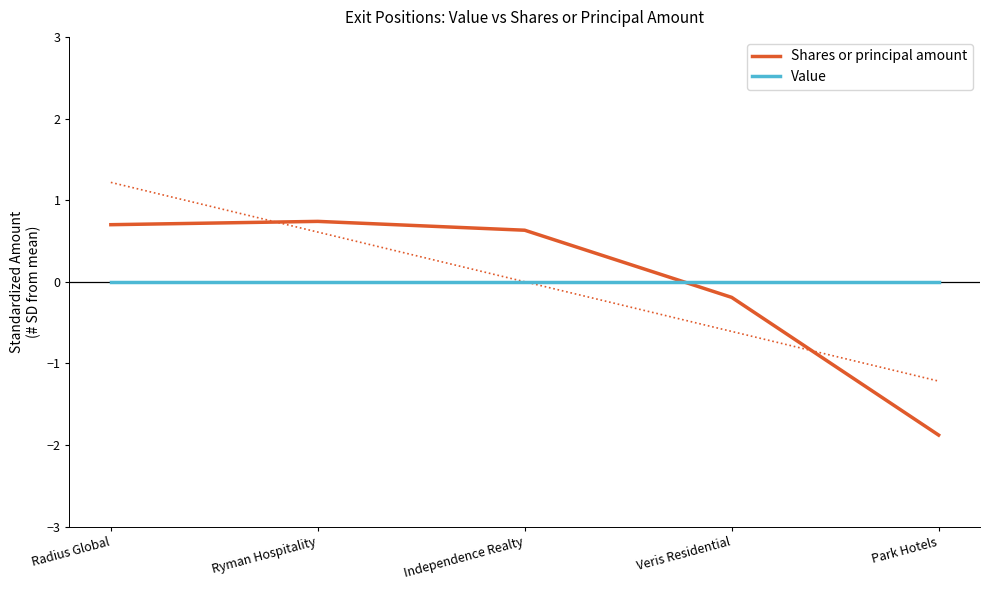

True or false: Value has more than 0 interior local peaks.

False